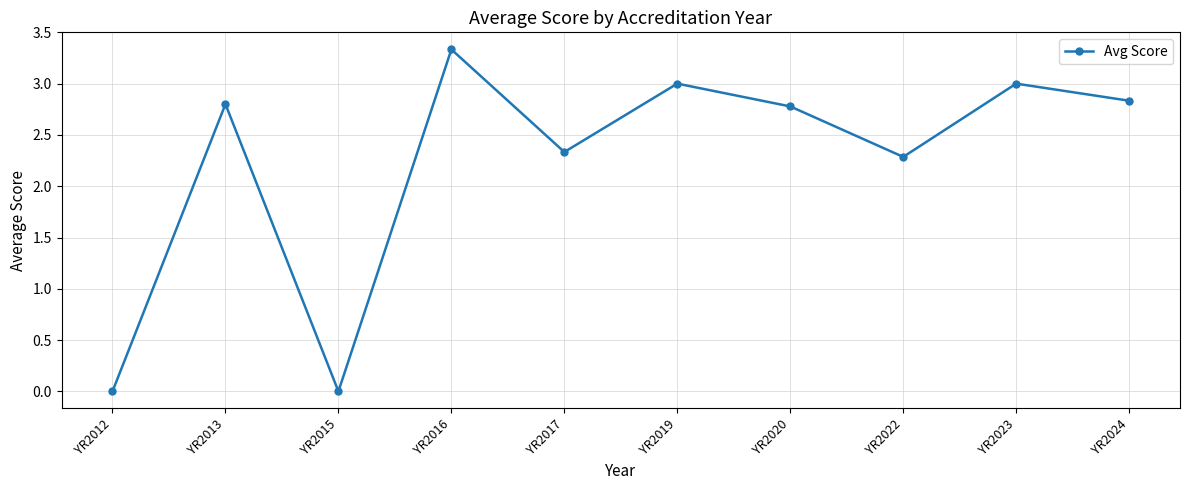

At which category does the data reach its first local valley?

YR2015